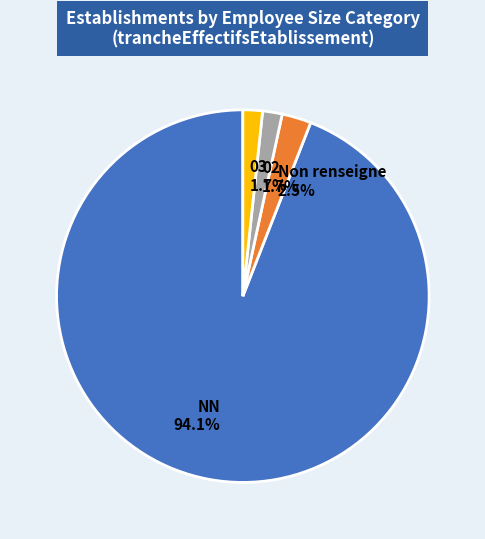

Is there a majority slice in this chart?

Yes